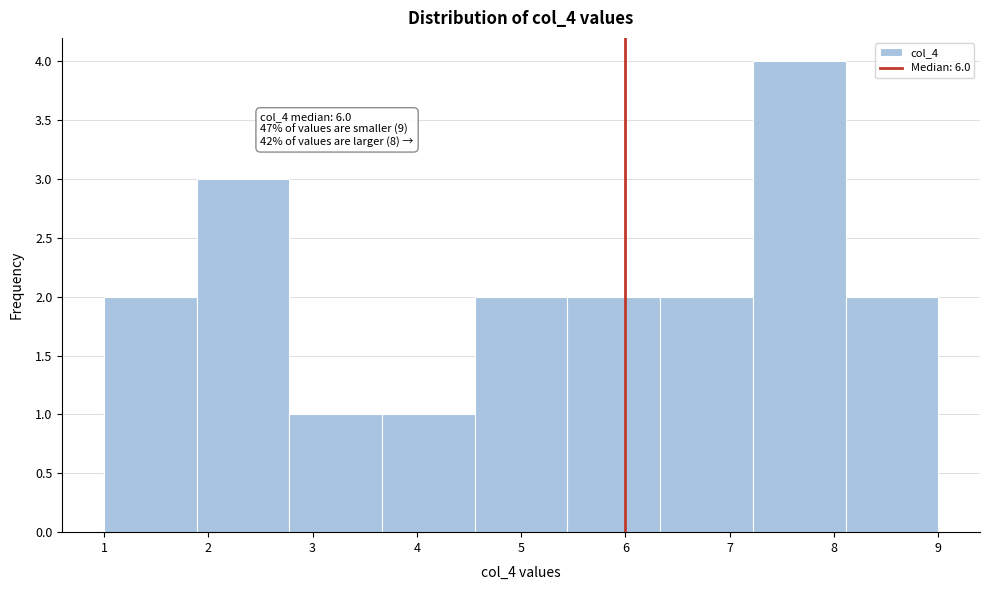

Over which range of the x-axis is the bar tallest?

7.2 to 8.1